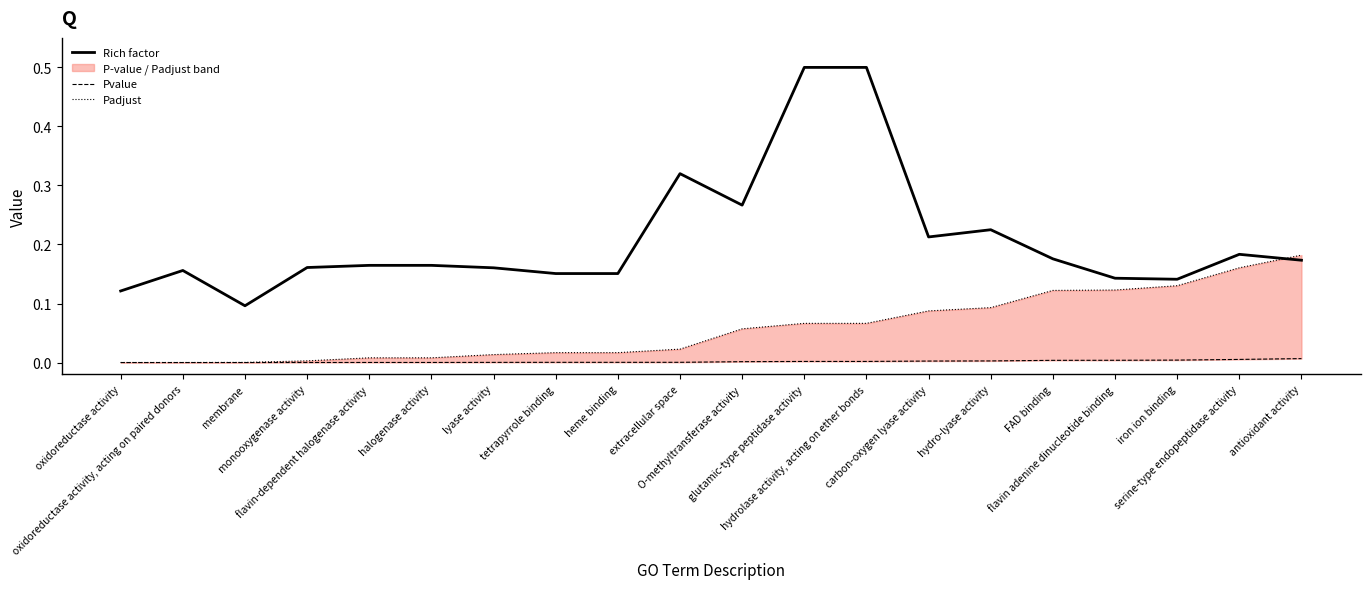

Which series has the largest total across all categories?

Rich factor